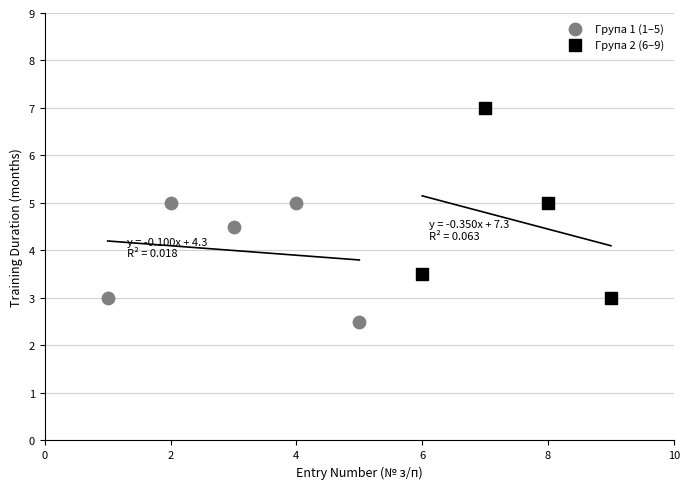

Which series has the largest Y range (max minus min)?

Група 2 (6–9)